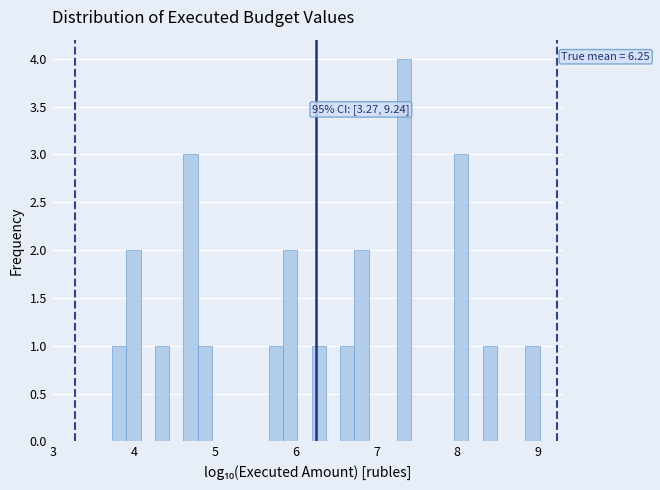

Read against the x-axis, roughly where is the centre of the tallest bar?

7.3